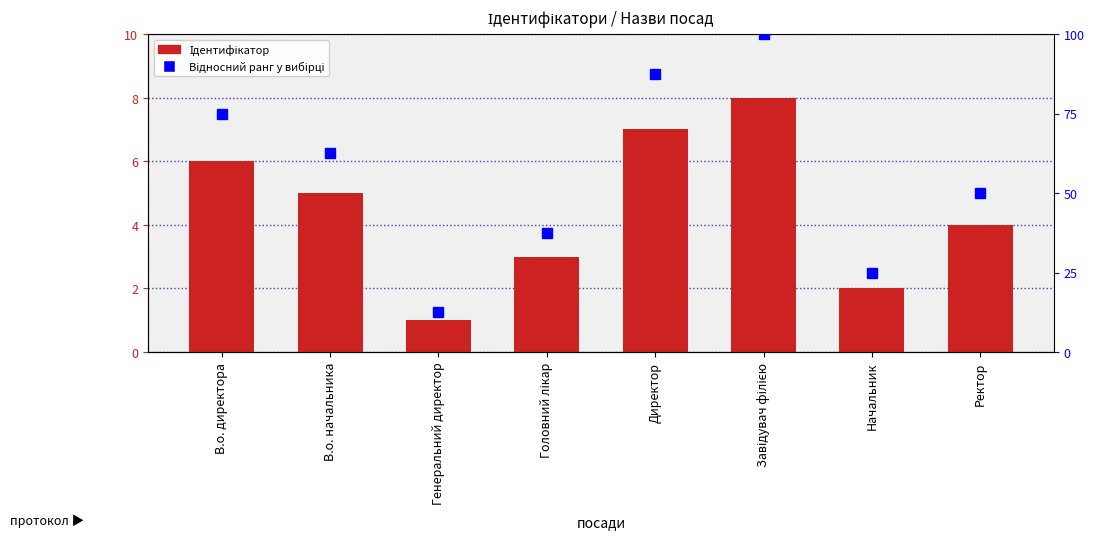

Where does the Відносний ранг у вибірці series first go above 62?

В.о. директора